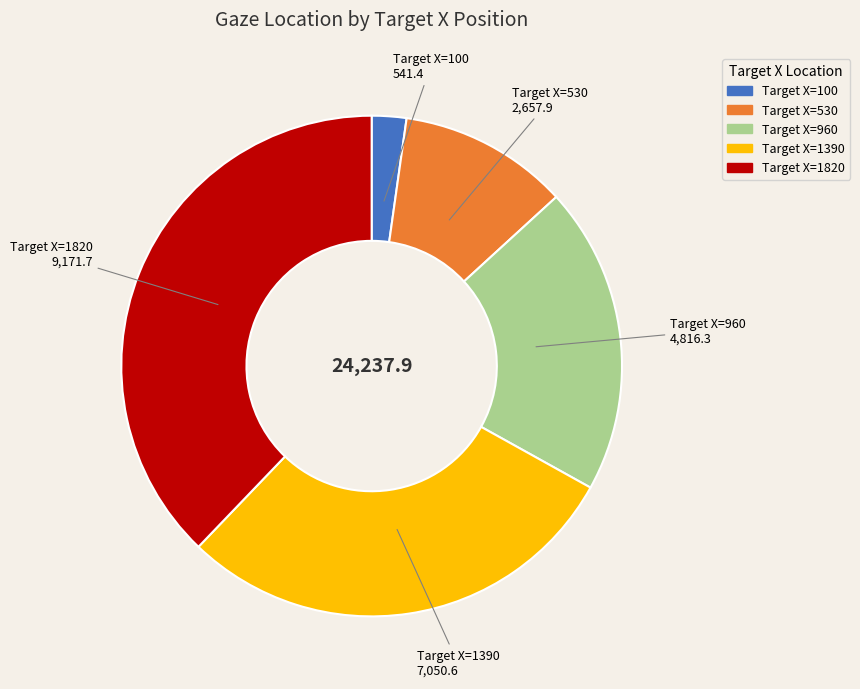

How many slices are in this pie chart?

5